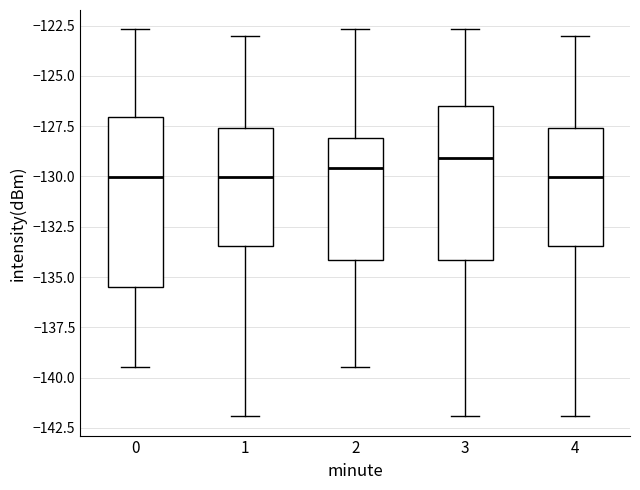

Where is the upper edge of the box at x = 0 on the y-axis? The values are not printed on the chart, so give them approximately, as read against the axis.

-127.0